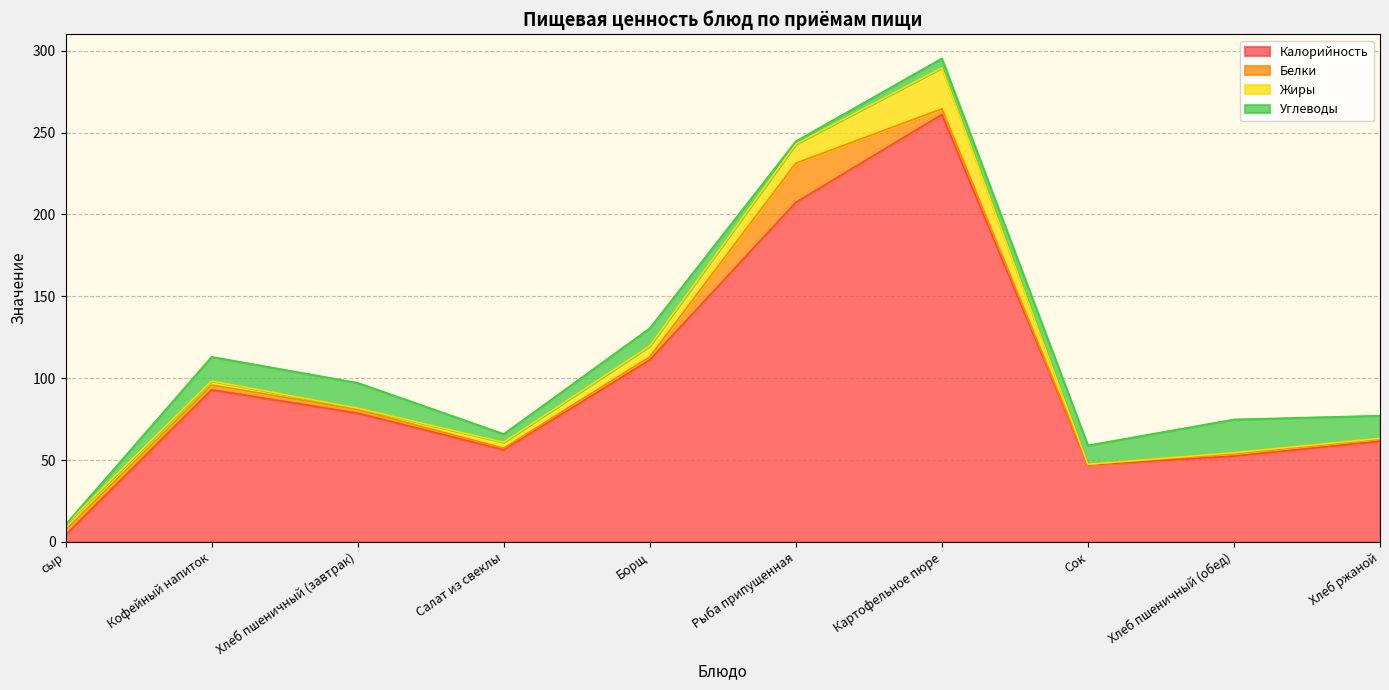

True or false: Белки and Жиры cross at least once.

True